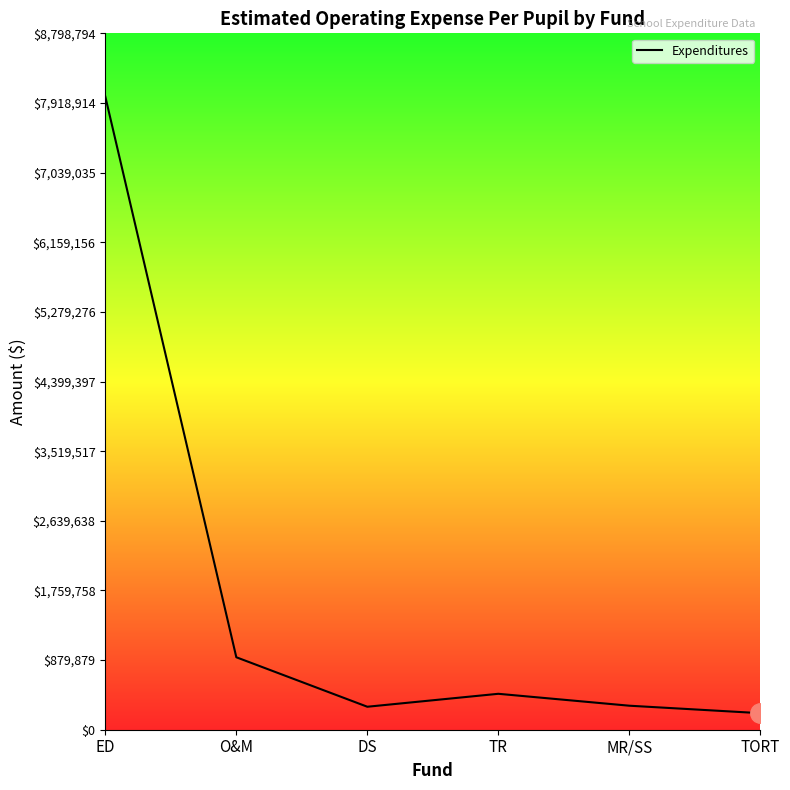

What is the smallest value displayed?

209147